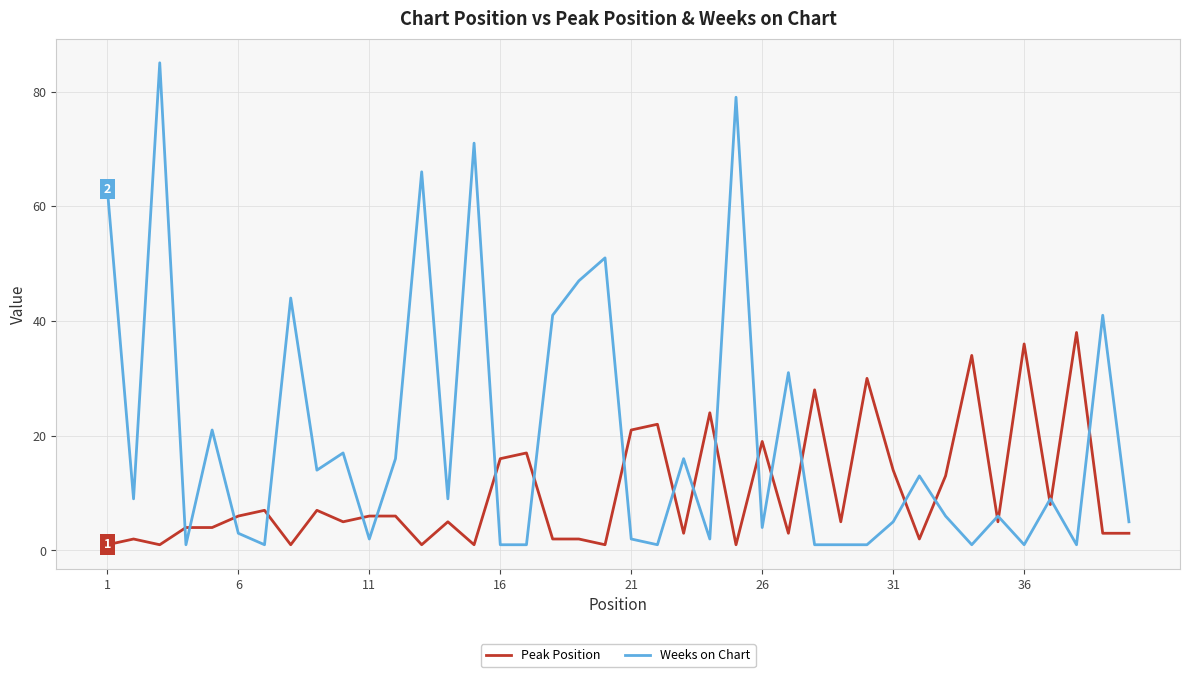

Which series has the largest total across all categories?

Weeks on Chart